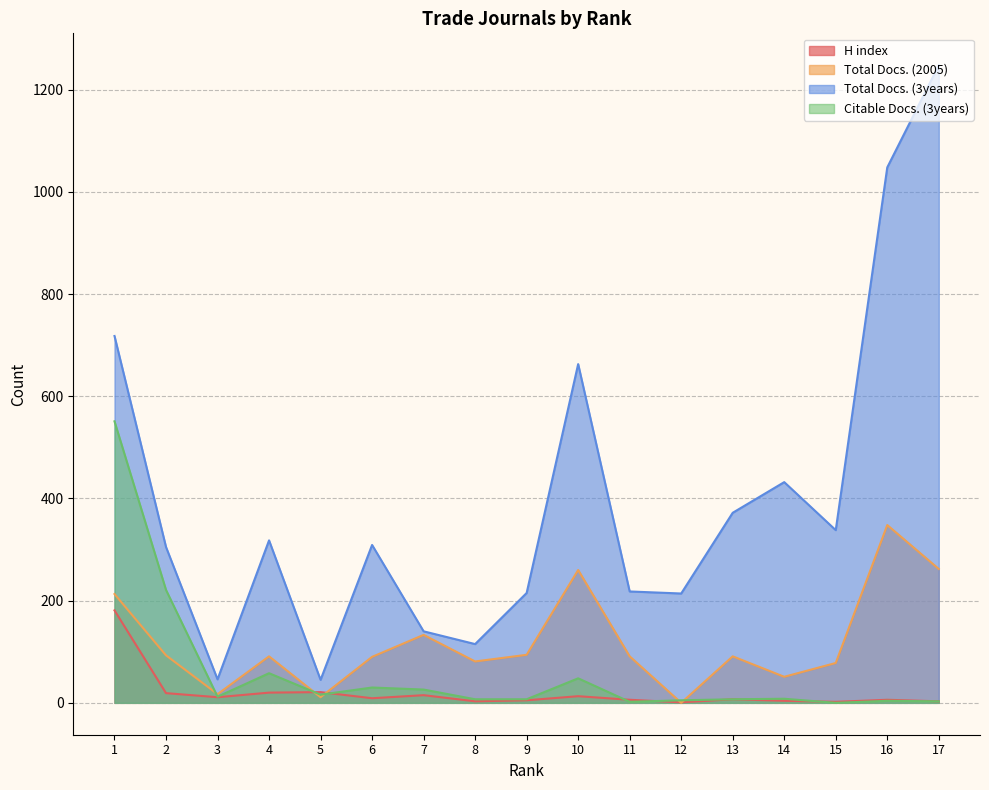

At which category does H index reach its first local peak?

5